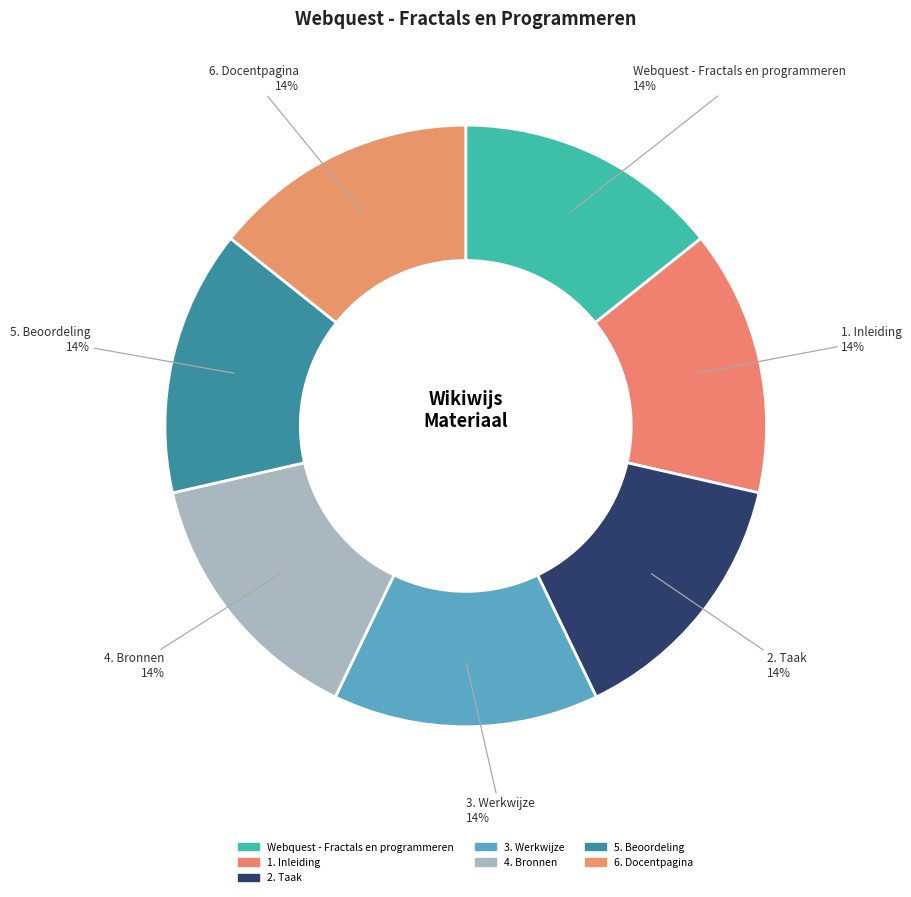

Count the number of slices in the pie.

7